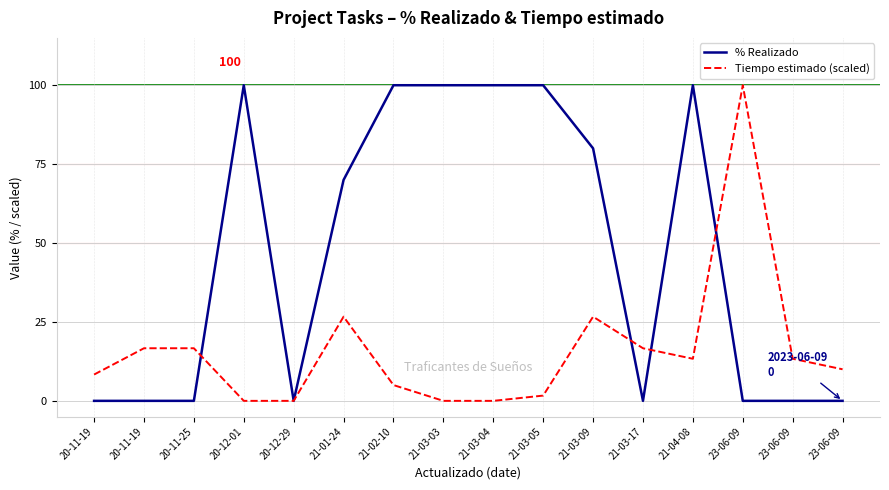

Which category has the lowest value in the % Realizado series?

20-11-19